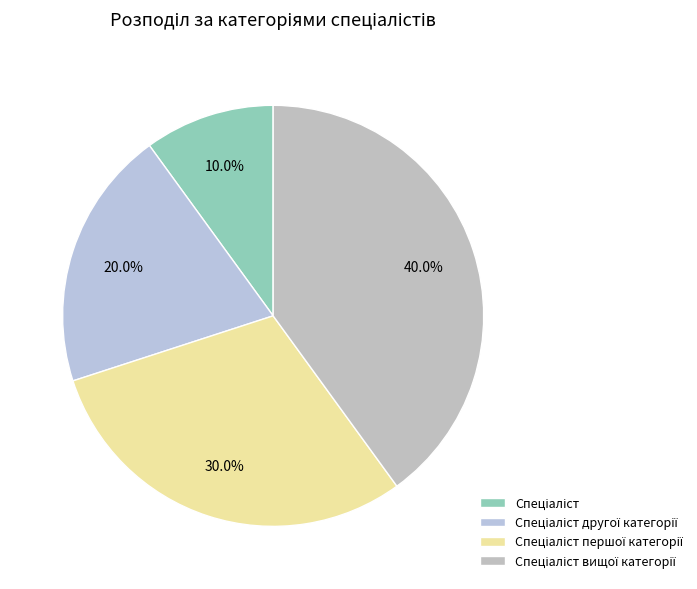

How many slices are in this pie chart?

4